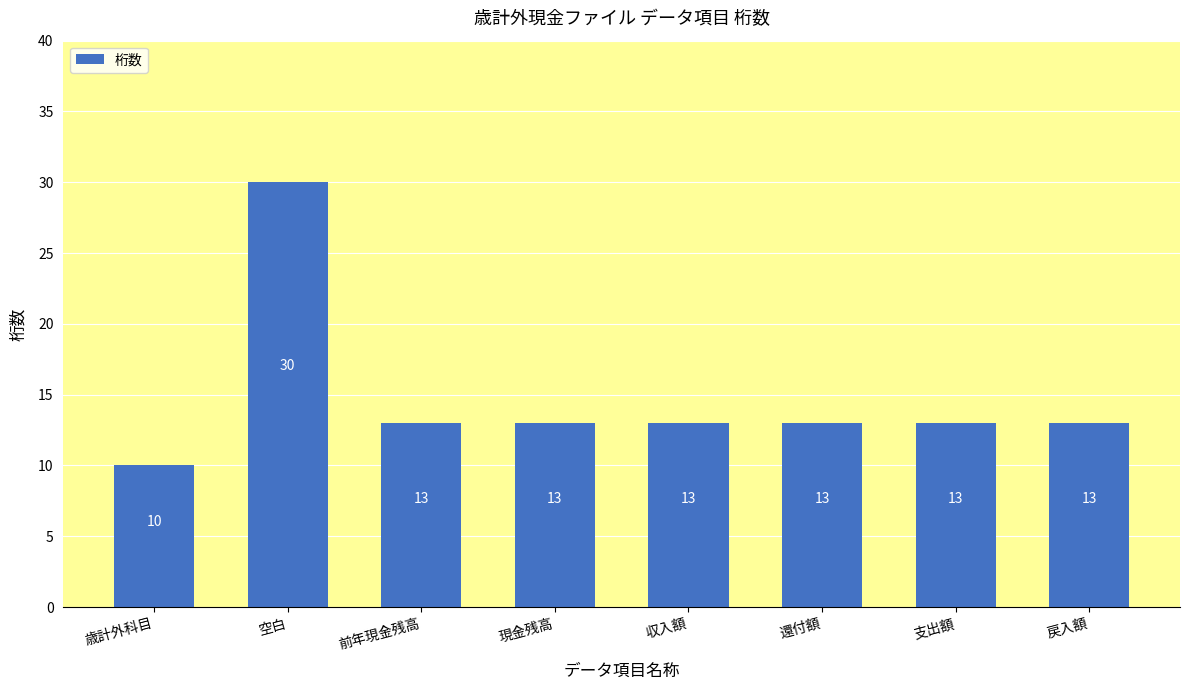

Read the value at 戻入額.

13